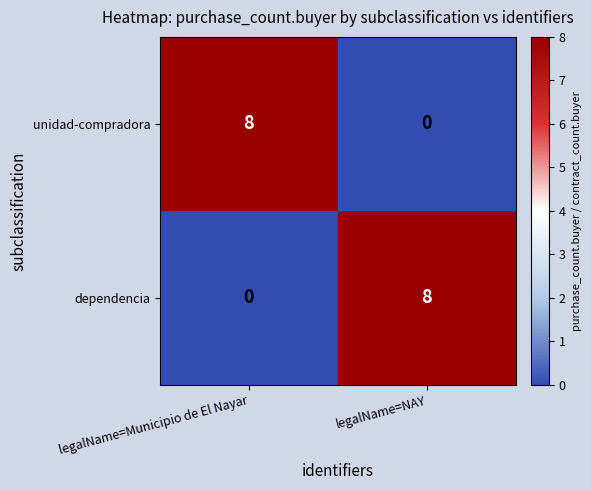

What is the average value of the unidad-compradora series?

4